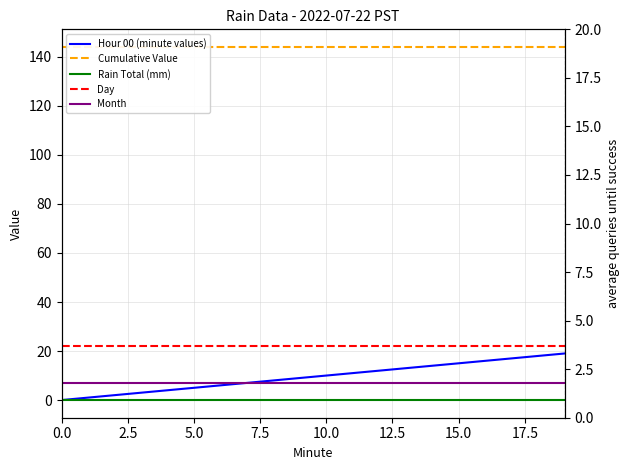

What is the sum of all Month values?

140.0